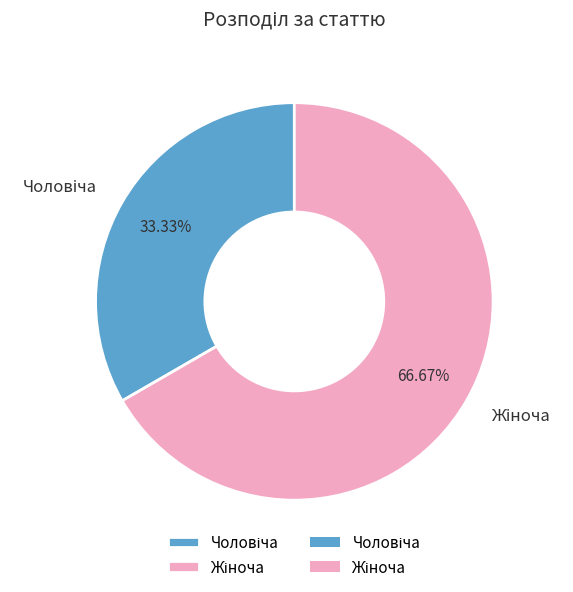

Is there a majority slice in this chart?

Yes